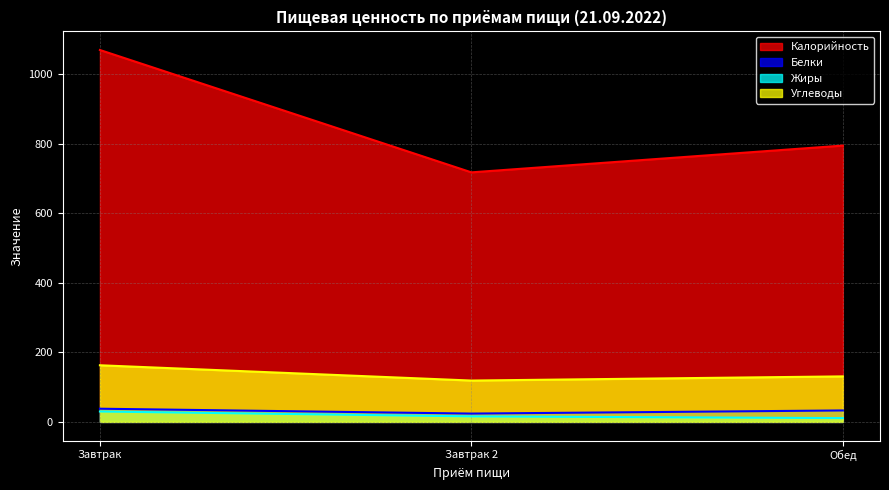

Rank the series by their maximum value, from lowest to highest.

Жиры, Белки, Углеводы, Калорийность